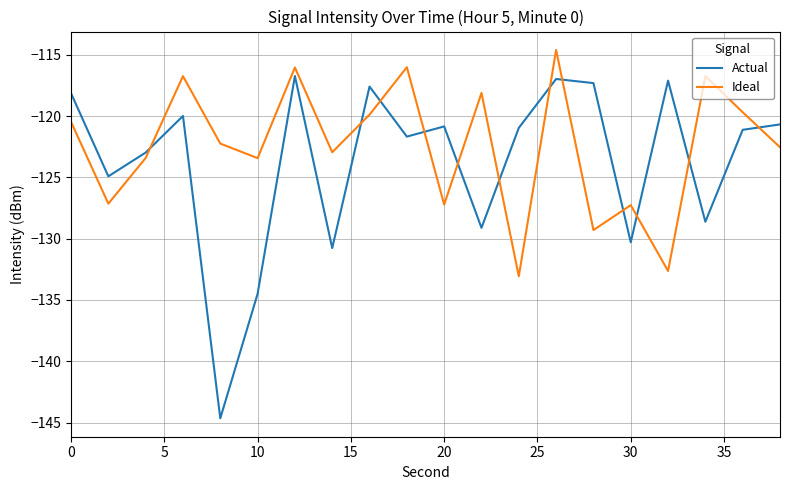

Which series ends up on top after the final intersection of Ideal and Actual?

Actual